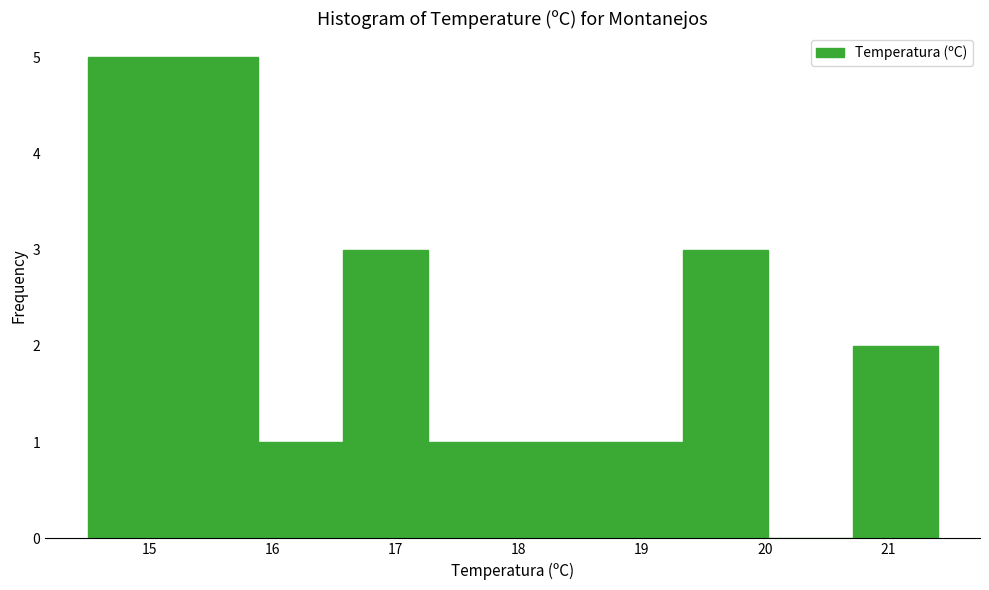

Reading left to right, list every bar in this chart as the range it spans on the x-axis followed by its height. Neither the bar edges nor the heights are printed on the chart, so give them approximately, as read against the axes.

14.50 to 15.19: 5
15.19 to 15.88: 5
15.88 to 16.57: 1
16.57 to 17.26: 3
17.26 to 17.95: 1
17.95 to 18.64: 1
18.64 to 19.33: 1
19.33 to 20.02: 3
20.02 to 20.71: 0
20.71 to 21.40: 2